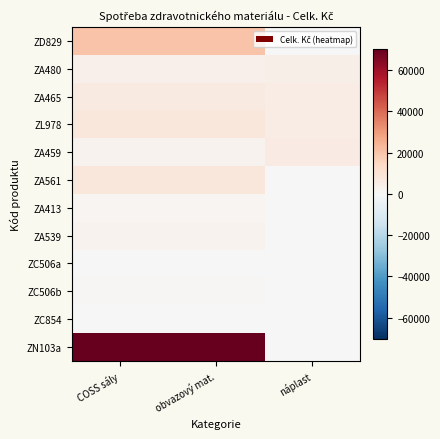

Reading left to right, list all the values displayed in this chart.

ZD829: COSS sály=20226.9	obvazový mat.=20226.9	náplast=13.0
ZA480: COSS sály=3416.6	obvazový mat.=3416.6	náplast=4182.0
ZA465: COSS sály=6520.0	obvazový mat.=6520.0	náplast=5220.0
ZL978: COSS sály=7849.2	obvazový mat.=7849.2	náplast=5365.8
ZA459: COSS sály=2496.0	obvazový mat.=2496.0	náplast=6054.0
ZA561: COSS sály=7954.4	obvazový mat.=7954.4	náplast=0.0
ZA413: COSS sály=1326.0	obvazový mat.=1326.0	náplast=0.0
ZA539: COSS sály=2498.0	obvazový mat.=2498.0	náplast=0.0
ZC506a: COSS sály=315.0	obvazový mat.=315.0	náplast=0.0
ZC506b: COSS sály=630.0	obvazový mat.=630.0	náplast=0.0
ZC854: COSS sály=2.3	obvazový mat.=2.3	náplast=0.0
ZN103a: COSS sály=70493.9	obvazový mat.=70493.9	náplast=0.0